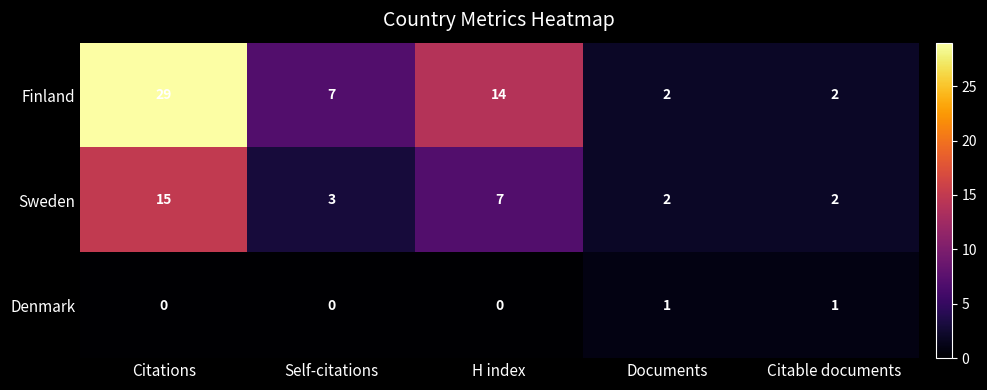

What is the difference between the Finland values at H index and Documents?

12